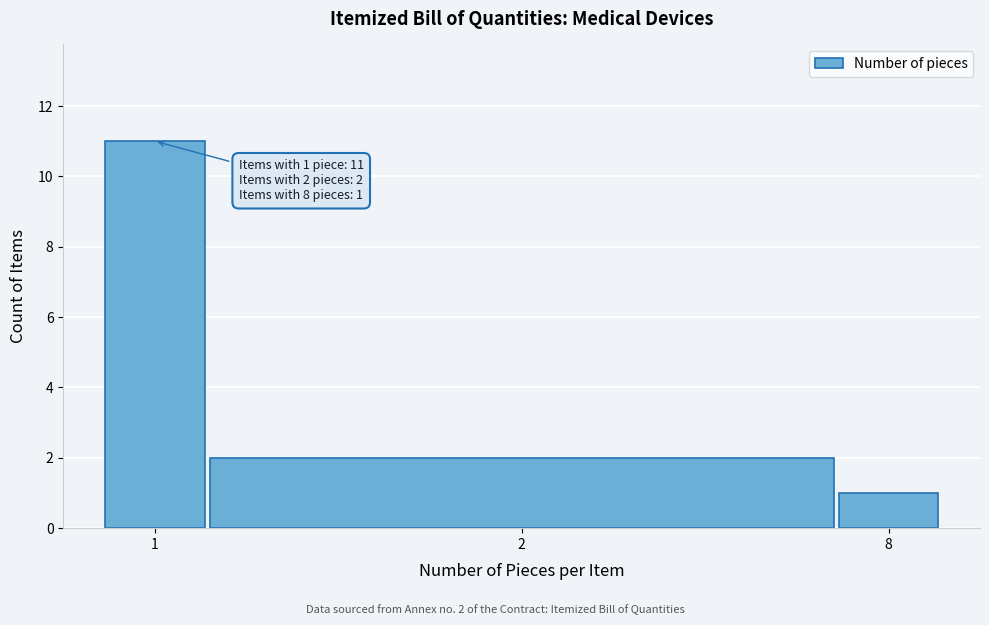

Reading left to right, list all the values displayed in this chart.

11	2	1